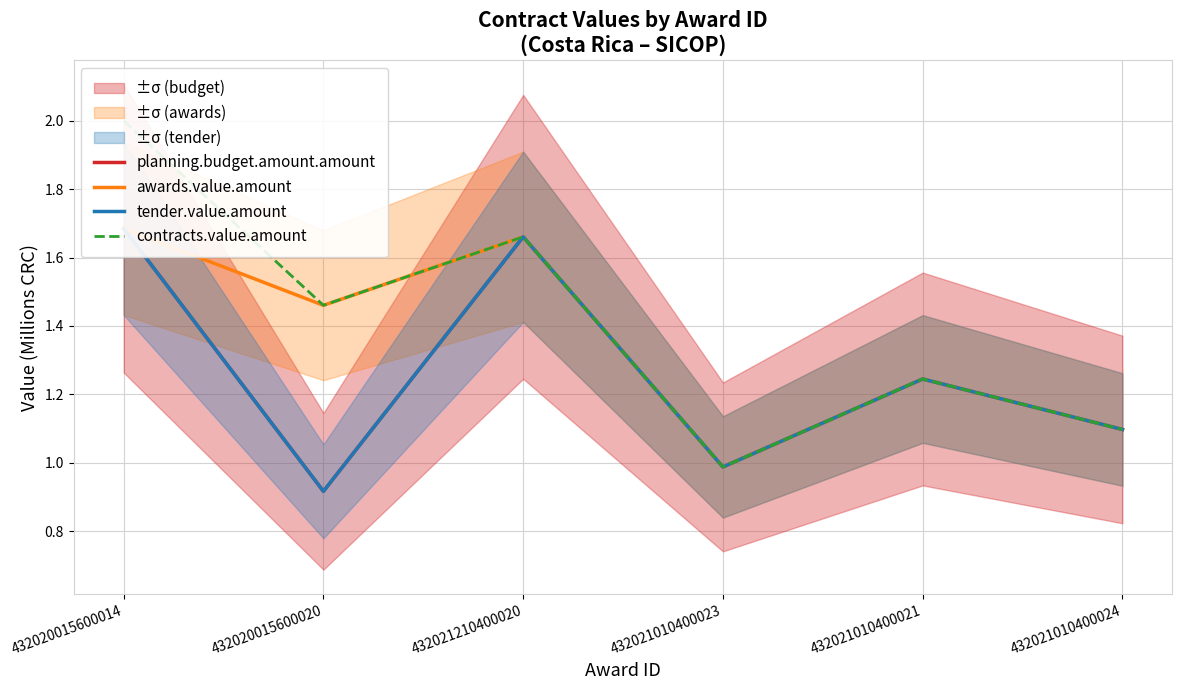

Which has a higher value, 432021010400023 or 432021010400024?

432021010400024